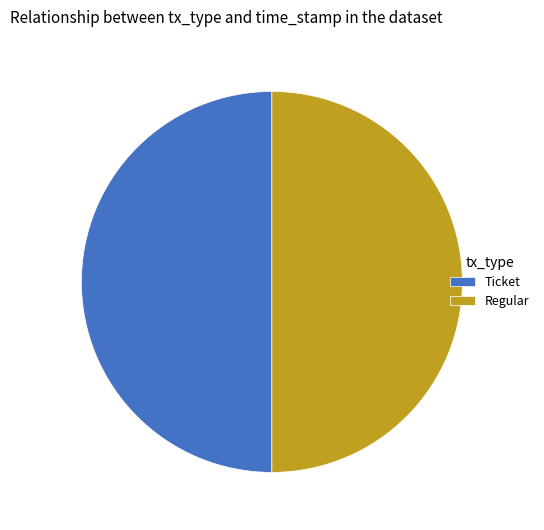

Approximately how many times larger is the value at Ticket compared to Regular?

1.0